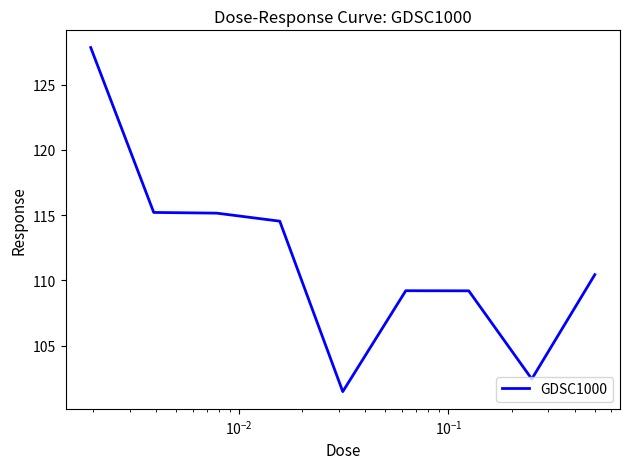

What is the greatest value displayed?

127.8